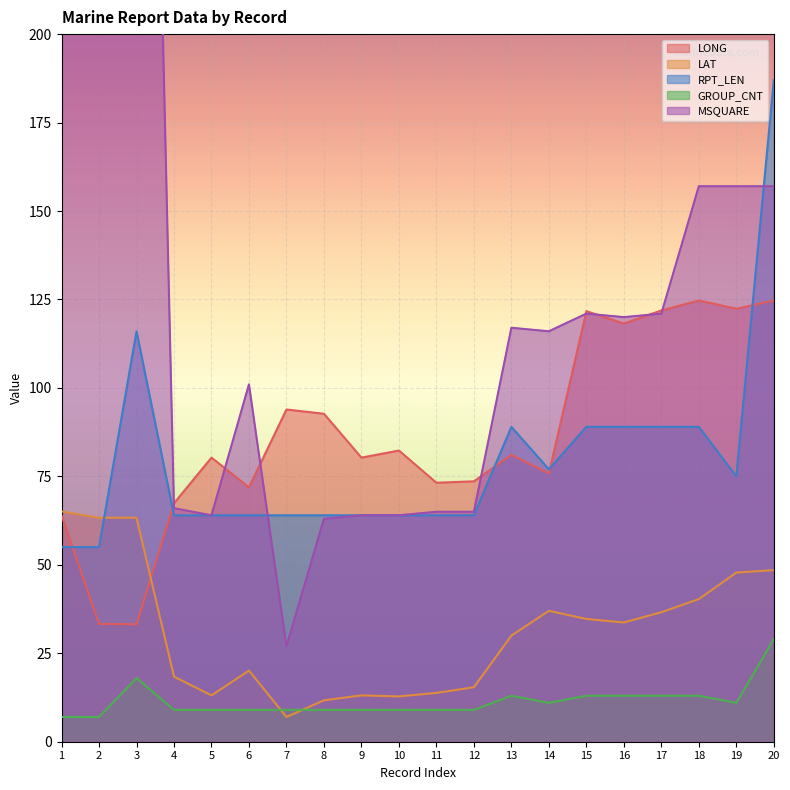

Which series ends up on top after the final intersection of RPT_LEN and LONG?

RPT_LEN